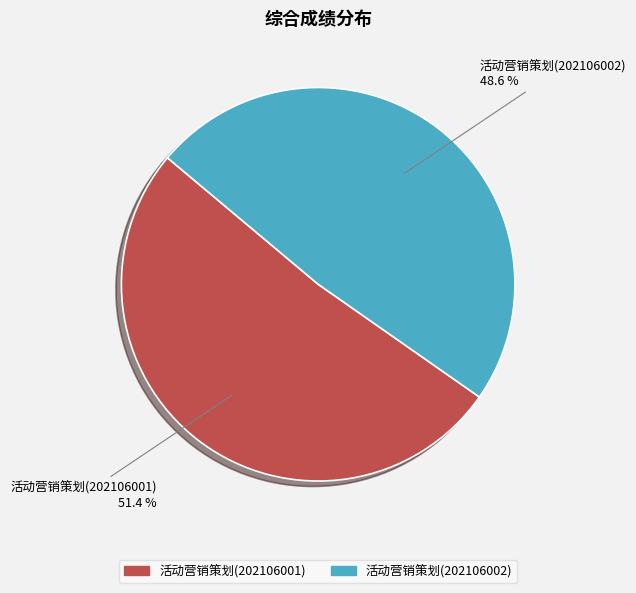

Rank the categories by value from lowest to highest.

活动营销策划(202106002), 活动营销策划(202106001)